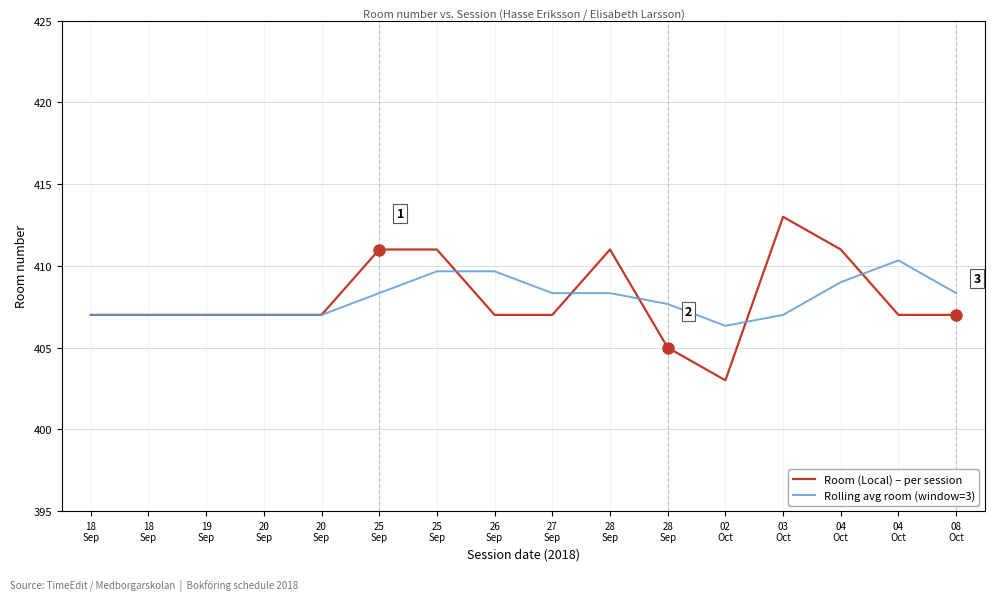

Does the chart have visible grid lines?

Yes